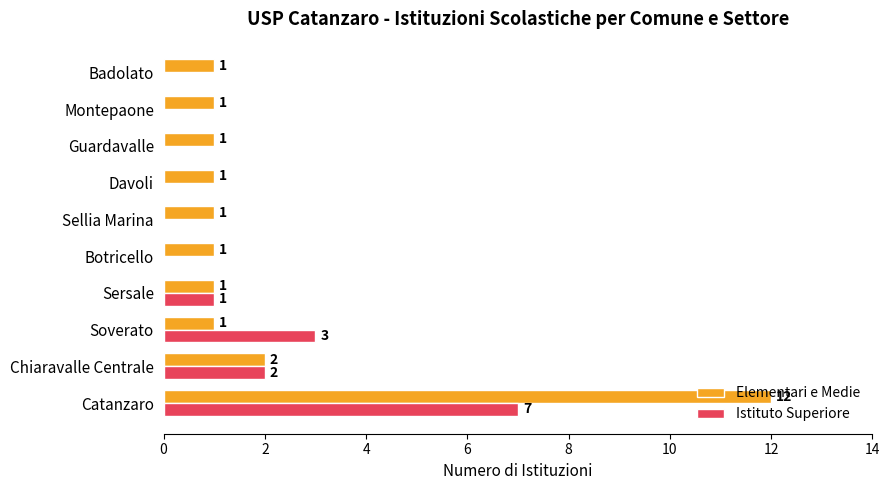

Is the value of Istituto Superiore at Chiaravalle Centrale greater than the value of Elementari e Medie at Davoli?

Yes